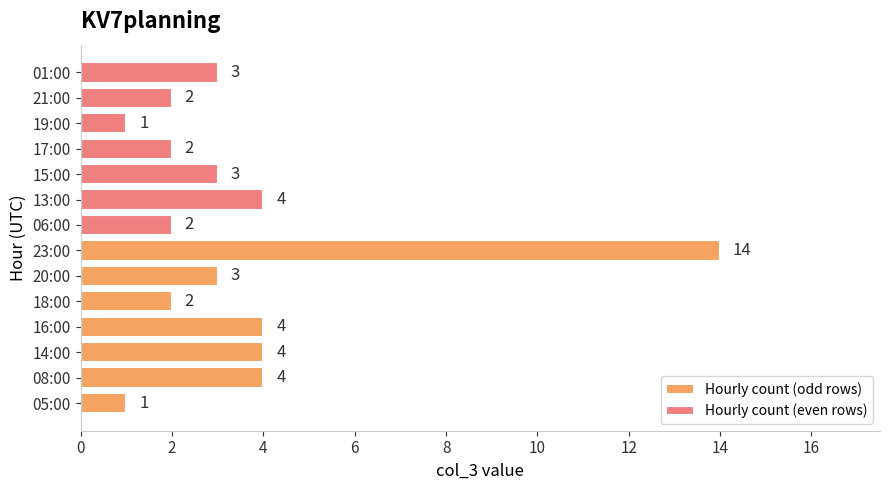

What is the difference between the maximum and second lowest values in the Hourly count (even rows) series?

2